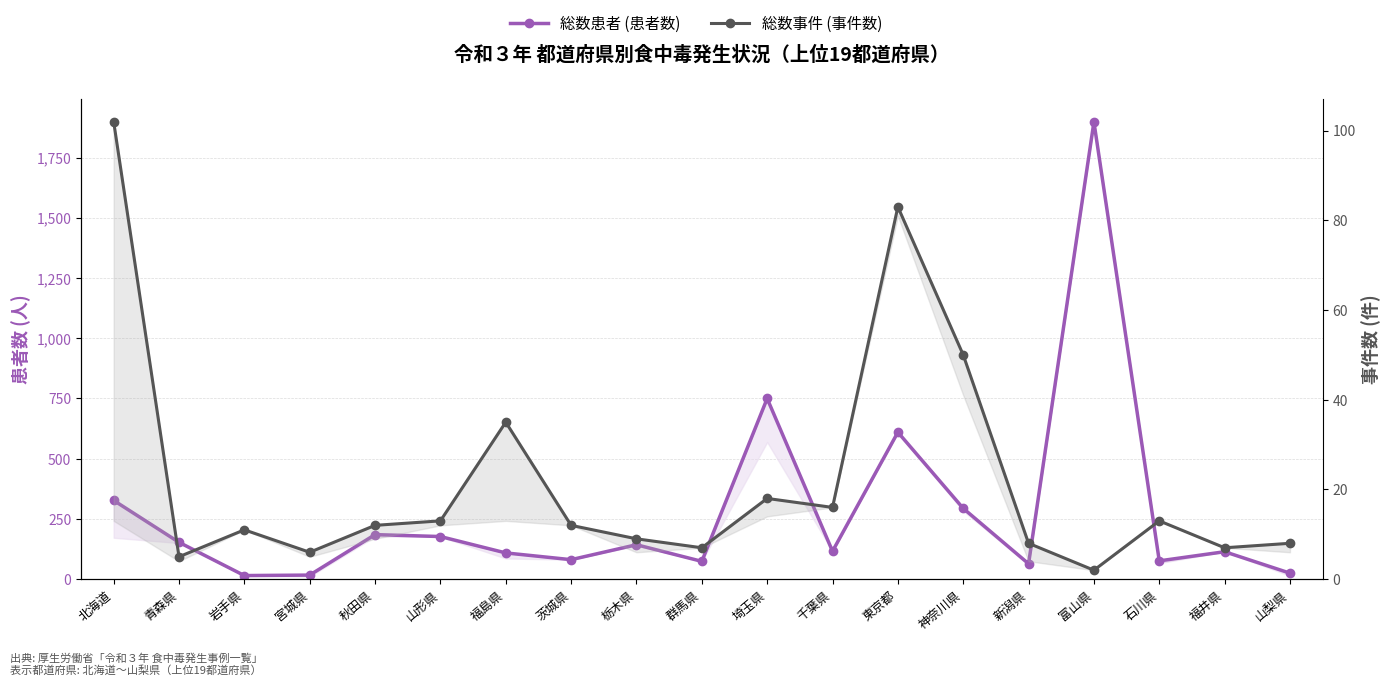

Which category has the lowest value across all series?

富山県